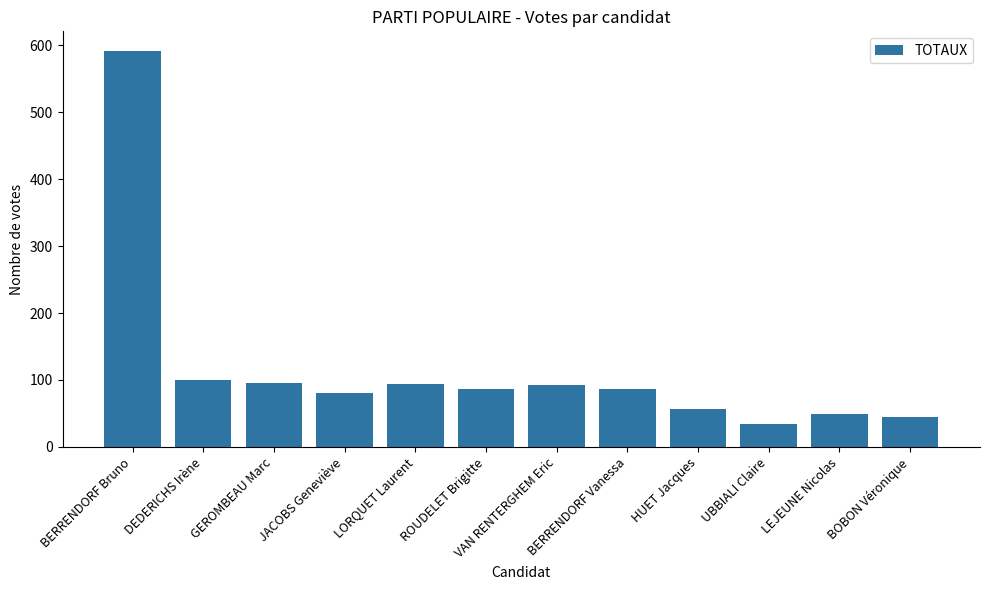

How many distinct data groups are displayed?

1